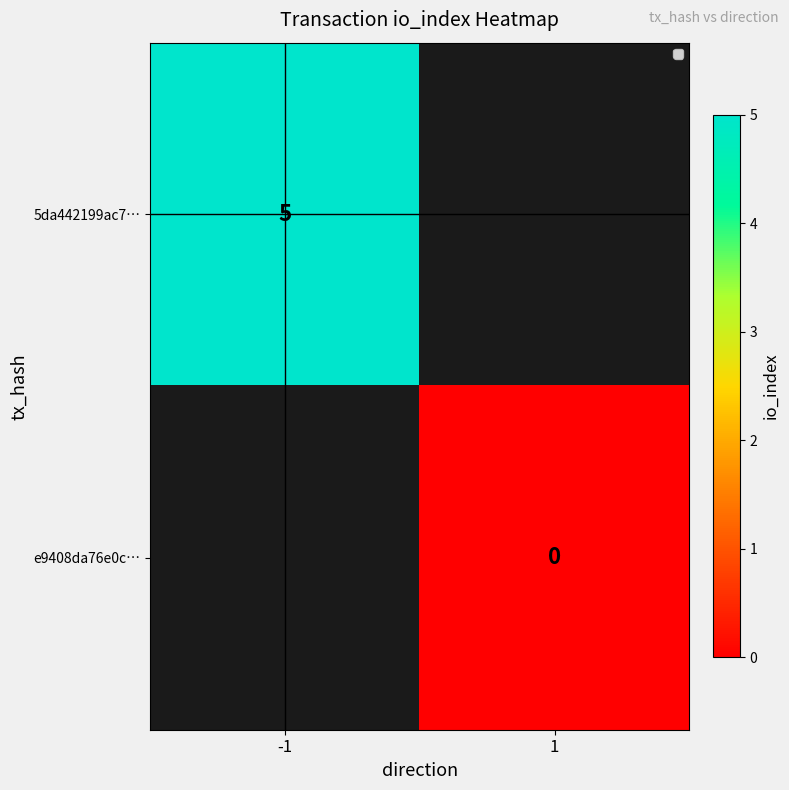

True or false: 5da442199ac7… has a value of 5 at -1.

True